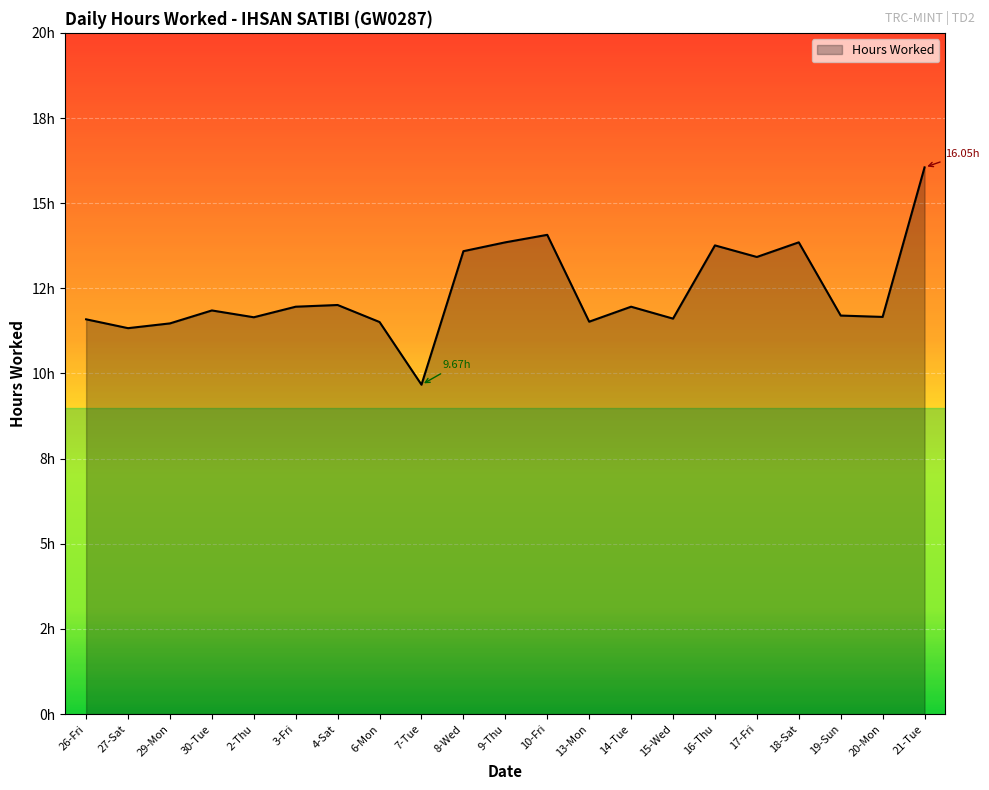

The value at 19-Sun is 11.7. True or false?

True